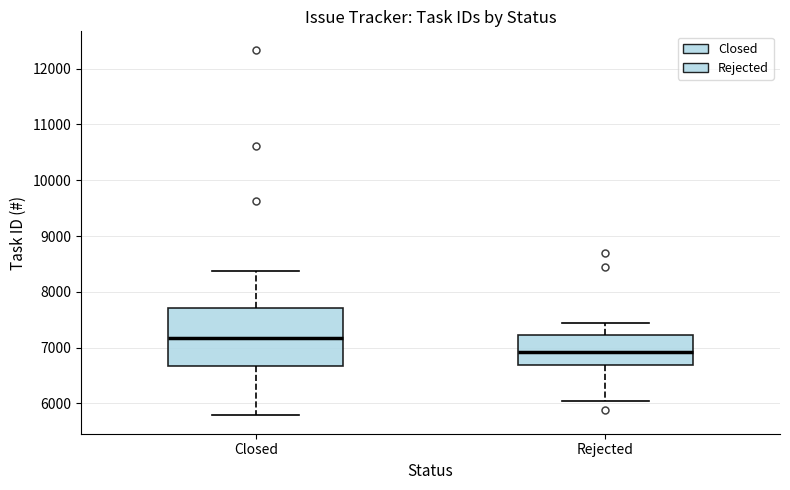

Where is the upper edge of the box for Closed on the y-axis? The values are not printed on the chart, so give them approximately, as read against the axis.

7700